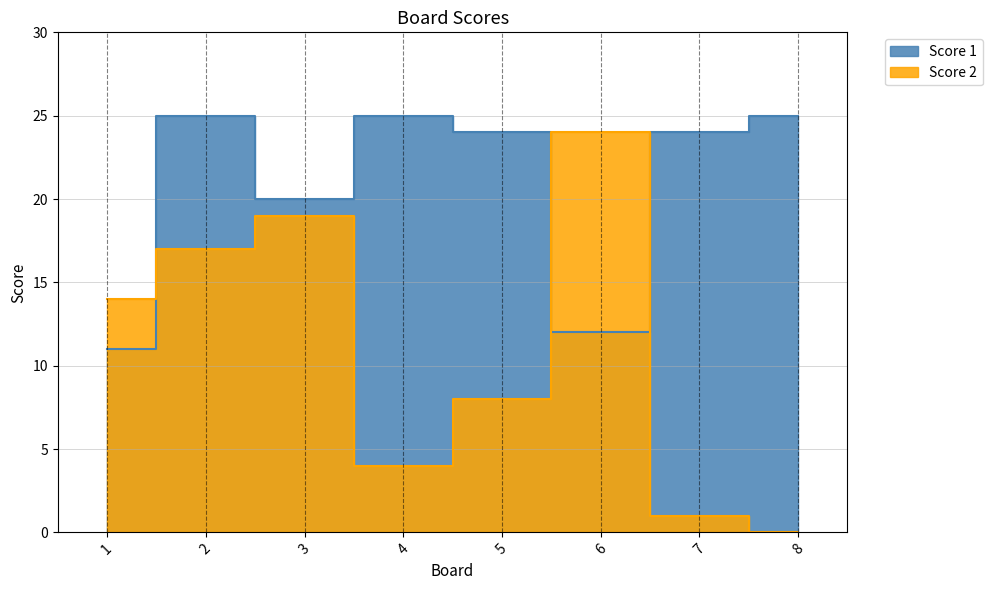

At which category is the sum across all series the highest?

2